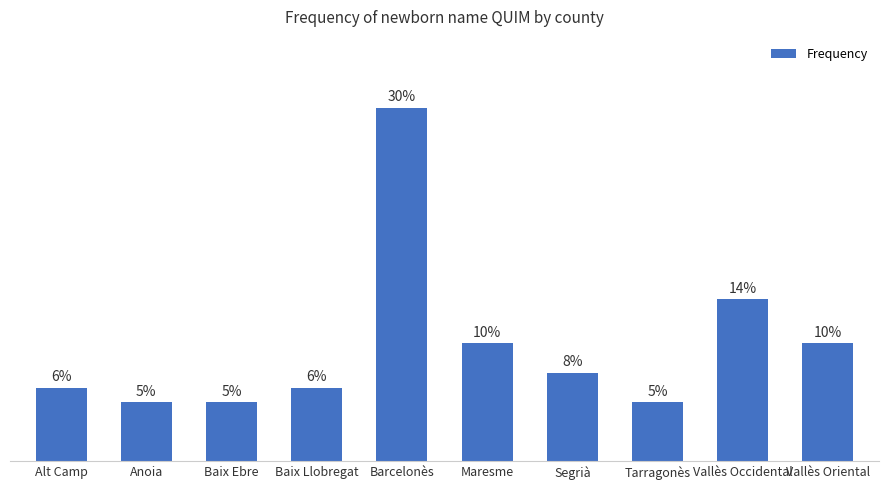

Which label corresponds to the largest value in the chart?

Barcelonès